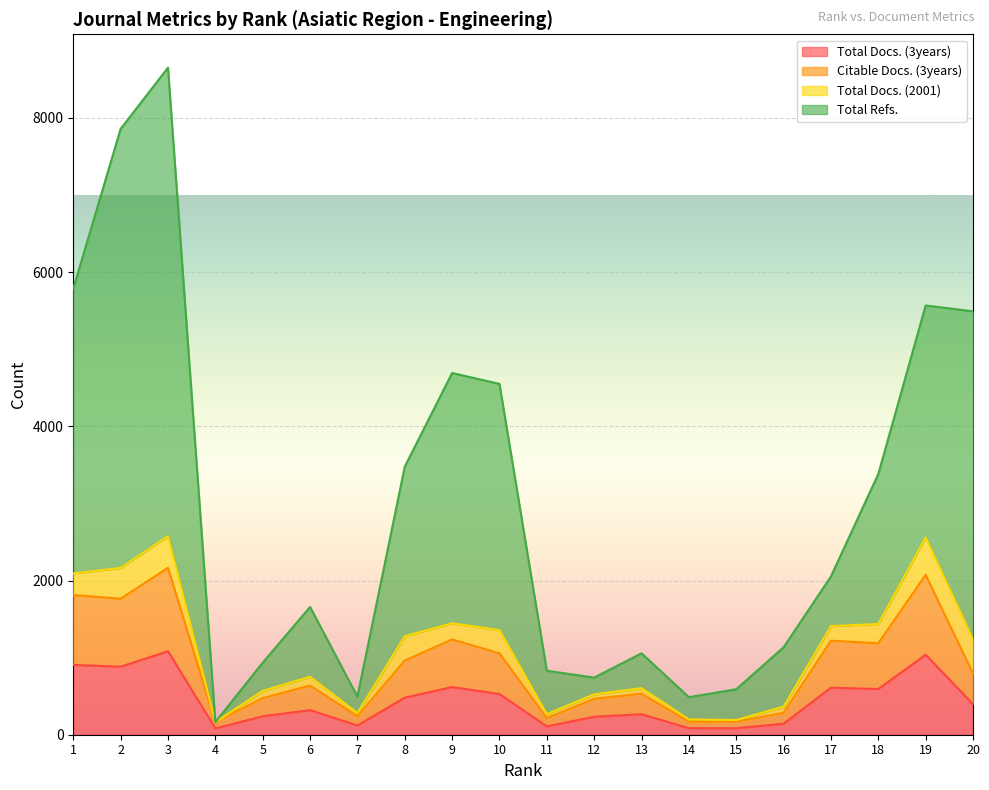

In Total Refs., how many points are lower than both neighbors (excluding endpoints)?

4